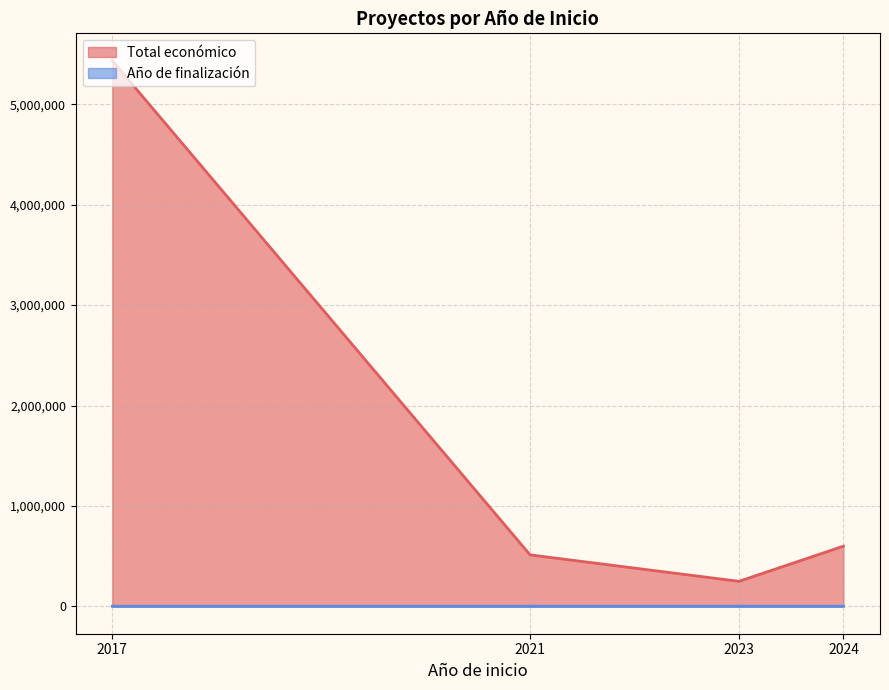

Where is the first local minimum for Total económico?

2023